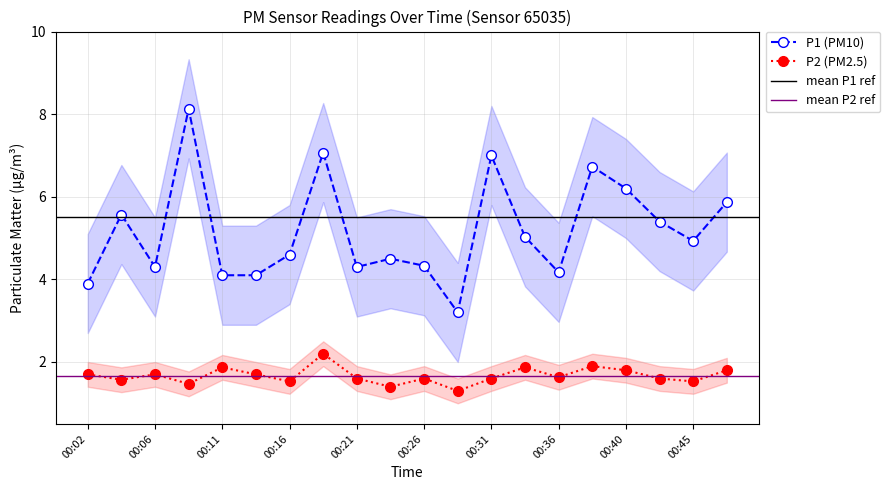

Is it true that P1 equals 4.9 at 00:45?

True